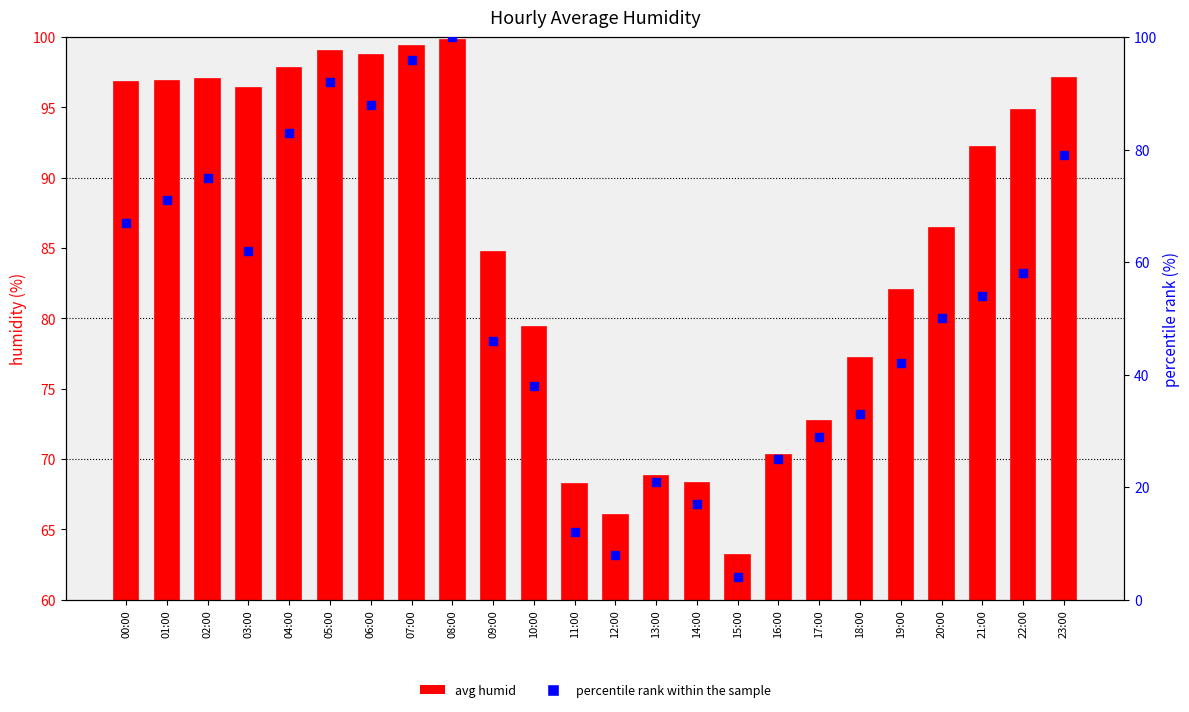

Is the value of avg humid at 08:00 greater than the value of percentile rank at 14:00?

Yes